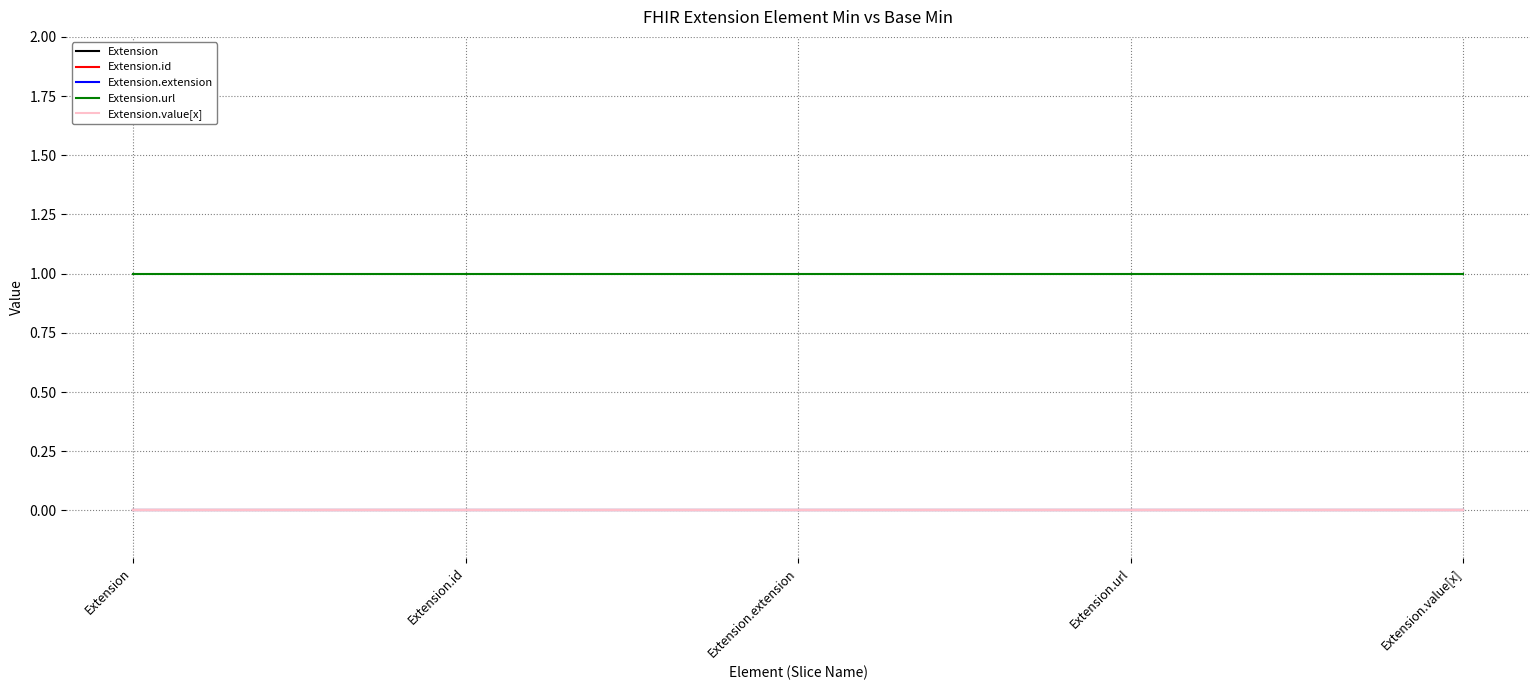

True or false: Extension.value[x] has more than 0 points higher than both neighbors.

False